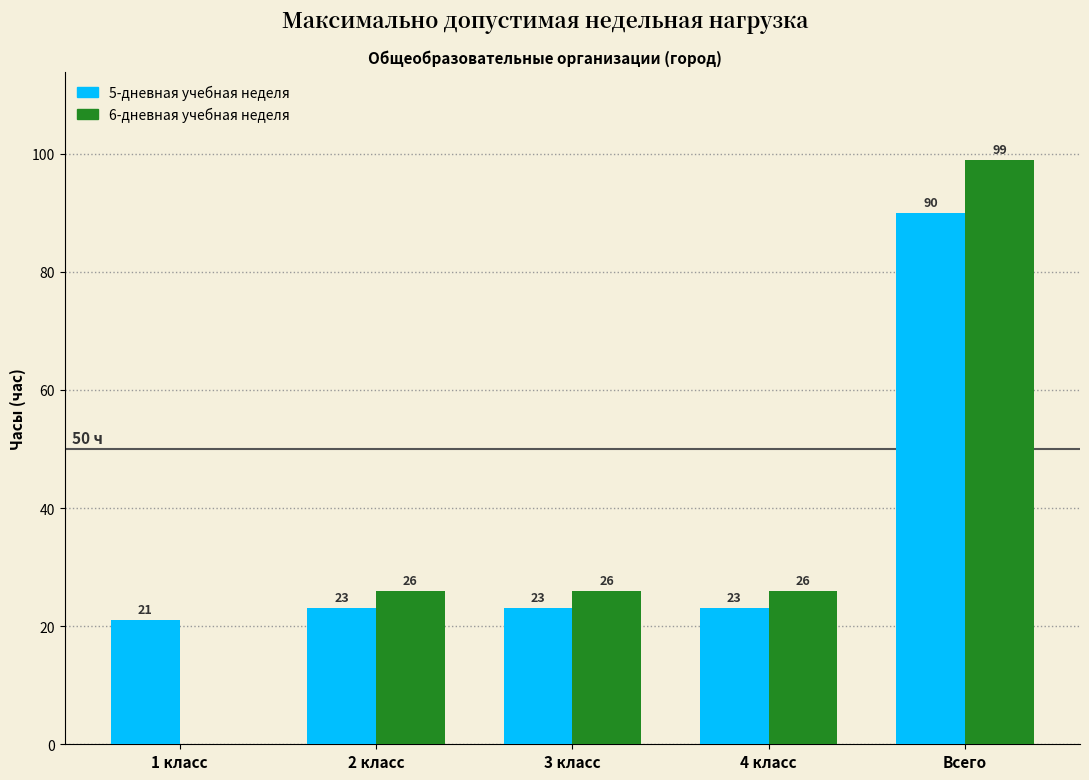

Is the value of 5-дневная учебная неделя at 4 класс greater than the value of 6-дневная учебная неделя at 3 класс?

No